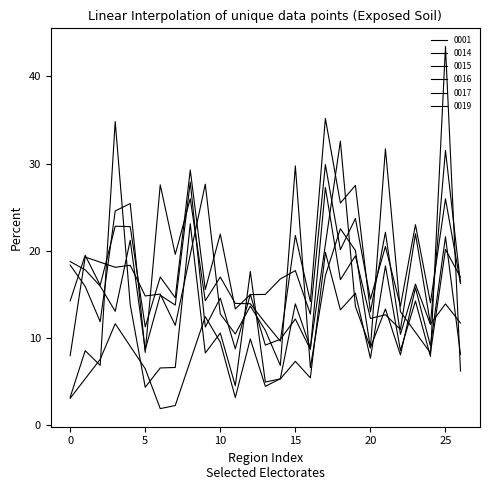

True or false: 0016 has more than 2 points higher than both neighbors.

True